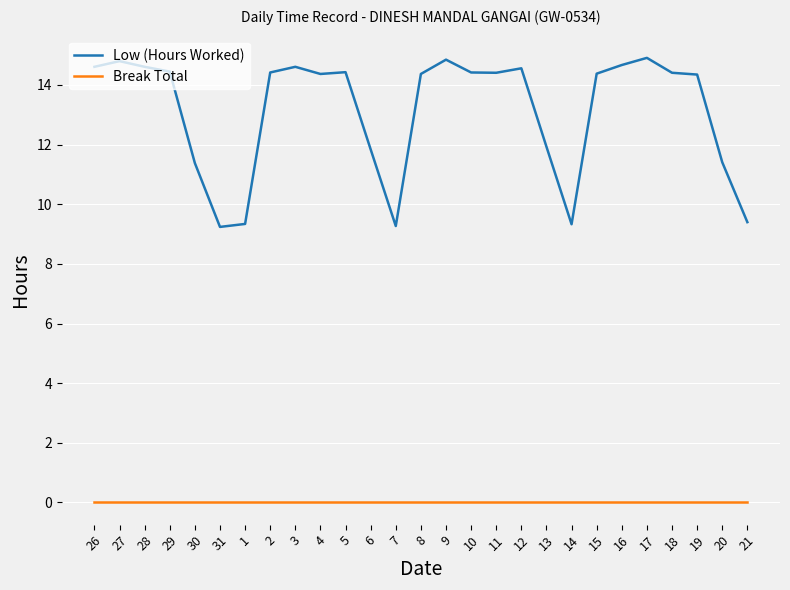

True or false: Low (Hours Worked) has a value of 9.2 at 31.

True